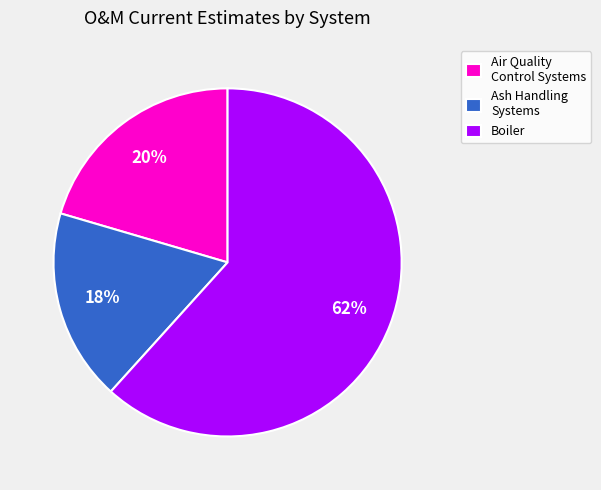

Rank the categories by value from lowest to highest.

Ash Handling Systems, Air Quality Control Systems, Boiler